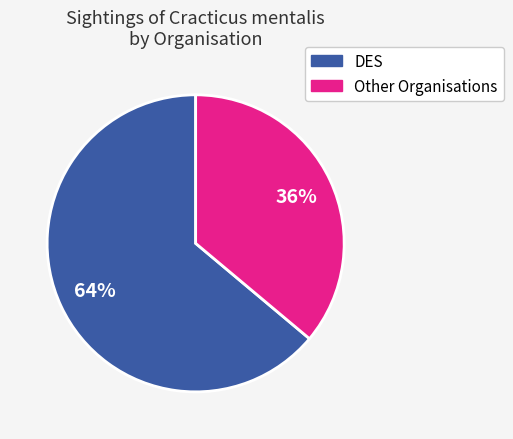

To the nearest percent, what is the difference between the largest and smallest slice percentages?

28%